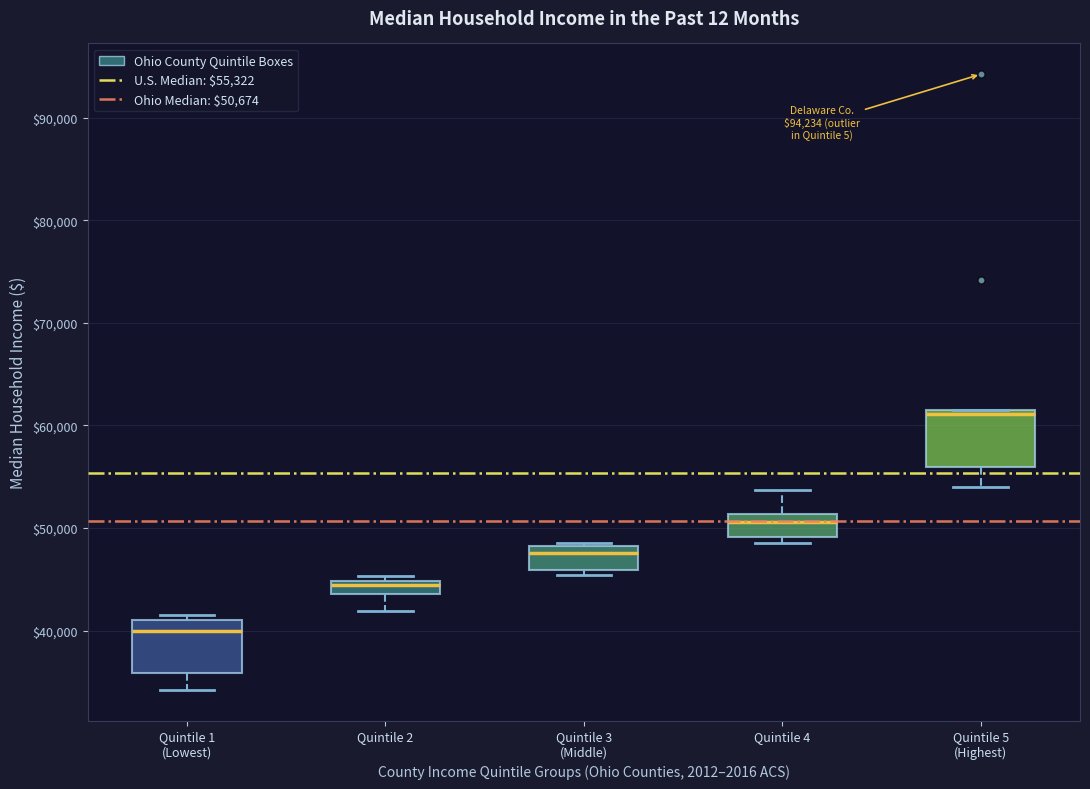

Where is the lower edge of the box for Quintile 3 (Middle) on the y-axis? The values are not printed on the chart, so give them approximately, as read against the axis.

46000